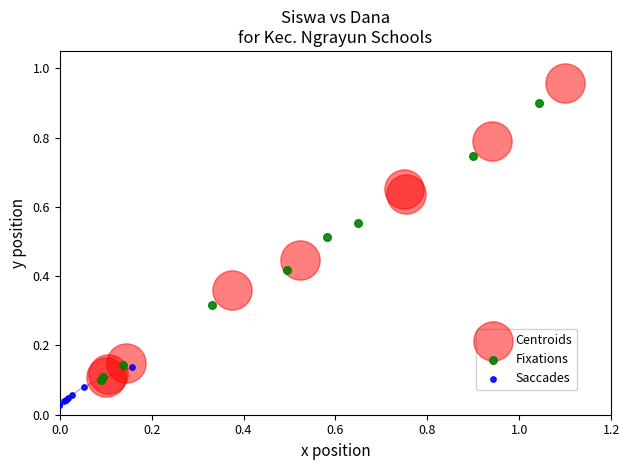

Which series contains the lowest Y value?

Saccades